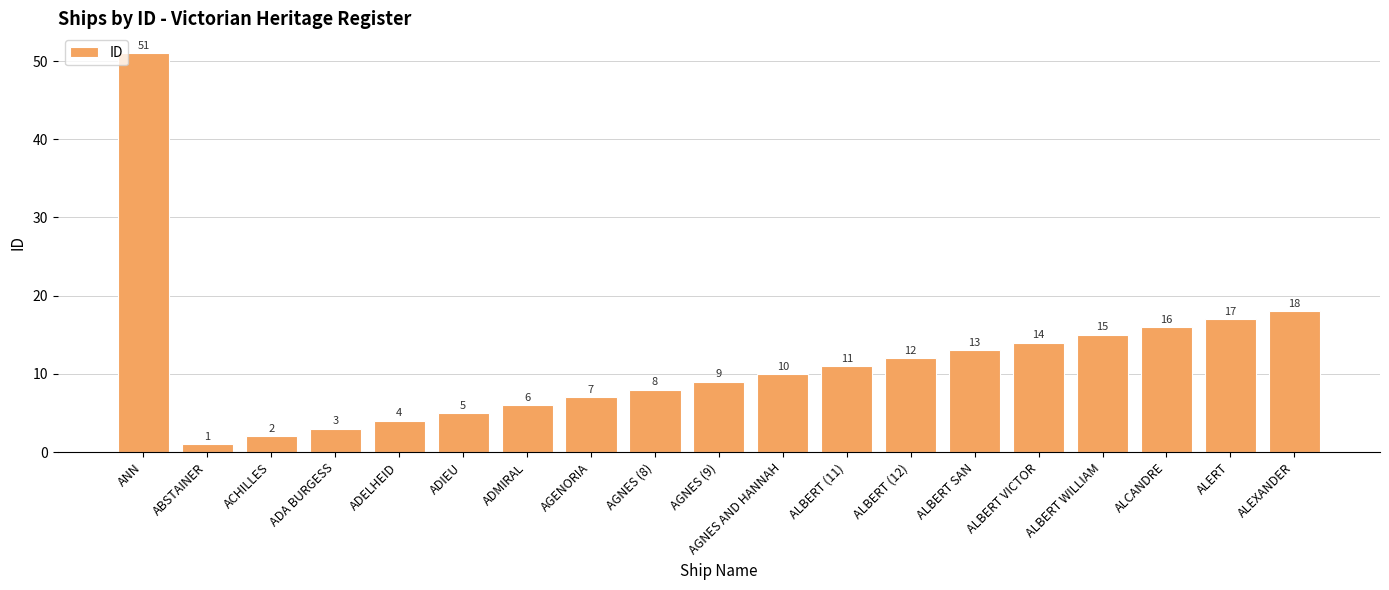

Which category has the lowest value across all series?

ABSTAINER